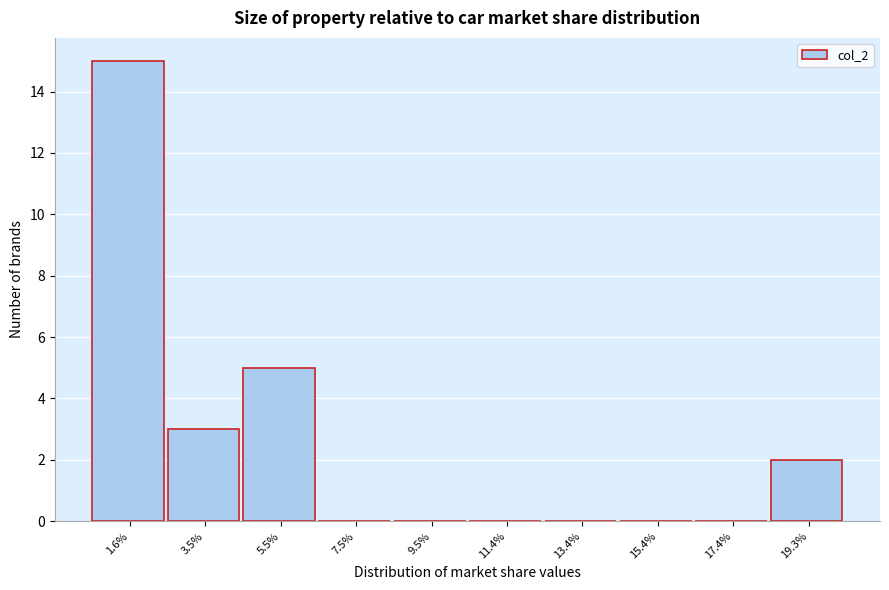

How tall is the bar that spans 2.6 to 4.6 on the x-axis? Neither the bar edges nor the heights are printed on the chart, so give them approximately, as read against the axes.

3